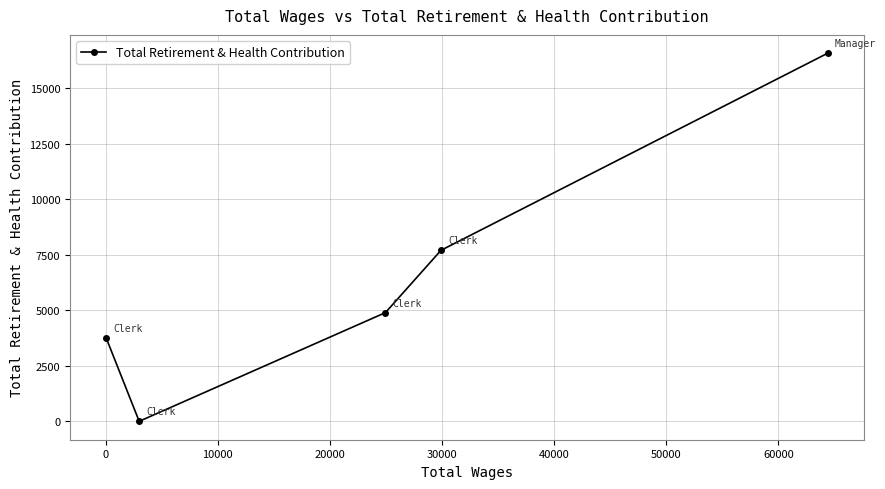

How many values are above zero?

4